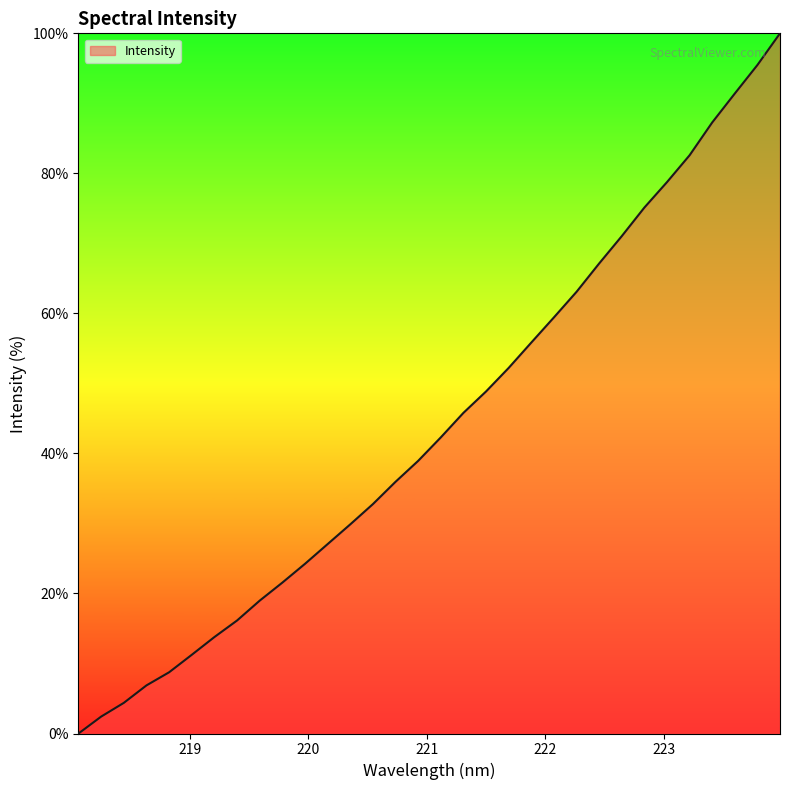

Reading left to right, list all the values displayed in this chart.

218.0596=0.0	218.2508=2.4	218.442=4.4	218.6332=6.9	218.8244=8.7	219.0156=11.2	219.2067=13.8	219.3979=16.1	219.589=19.0	219.7801=21.6	219.9712=24.2	220.1623=27.1	220.3533=29.9	220.5444=32.8	220.7354=36.0	220.9264=38.9	221.1174=42.3	221.3083=45.8	221.4993=48.9	221.6902=52.2	221.8812=55.8	222.0721=59.4	222.263=63.1	222.4538=67.1	222.6447=71.0	222.8355=75.1	223.0264=78.8	223.2172=82.6	223.408=87.3	223.5987=91.4	223.7895=95.5	223.9802=100.0